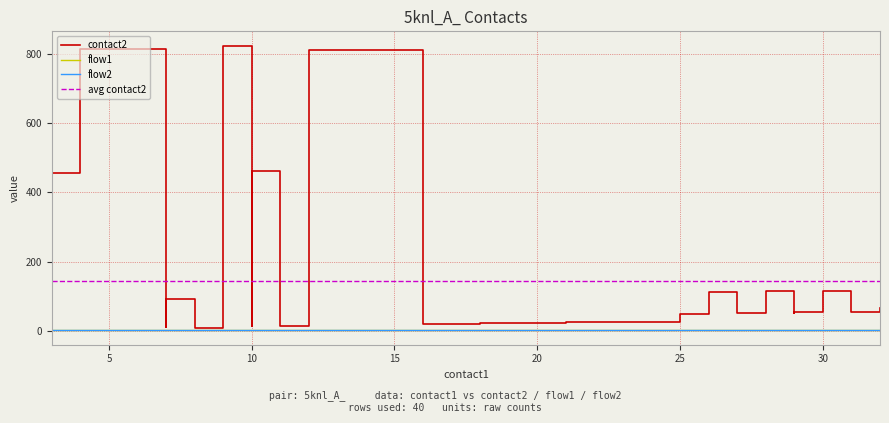

Between 7 and 29, which series saw the biggest shift?

contact2